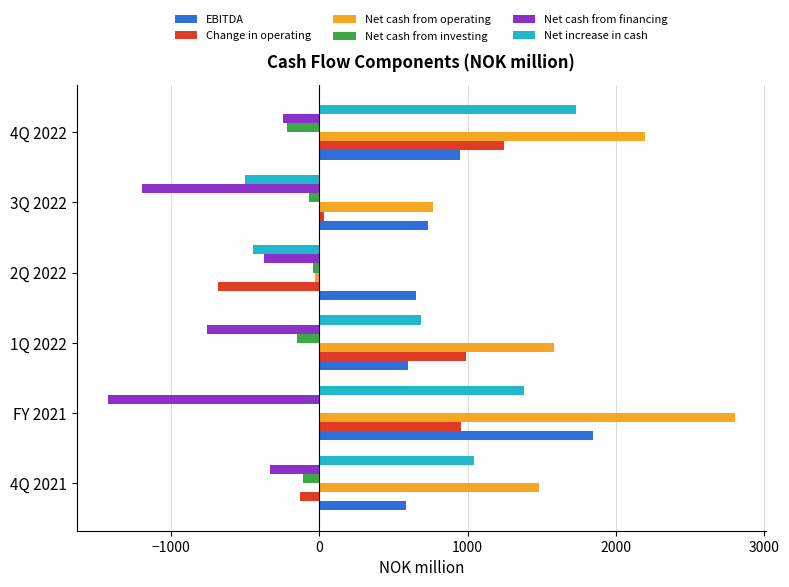

True or false: Net cash from financing has a value of -2225.3 at FY 2021.

False